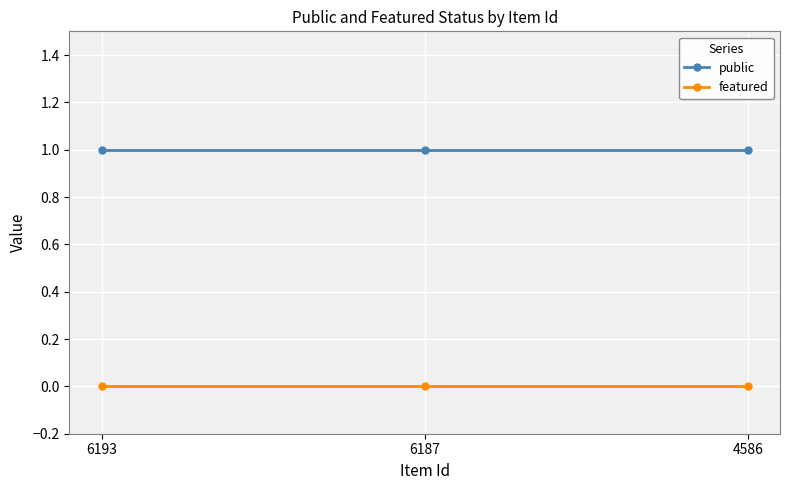

Is this an area chart (filled region under the line)?

No